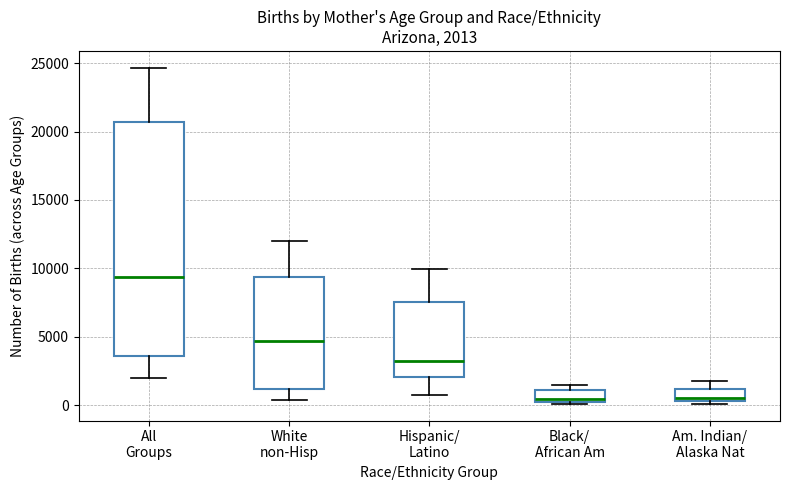

Comparing the boxes themselves (not the whiskers), which one is the tallest?

All Groups